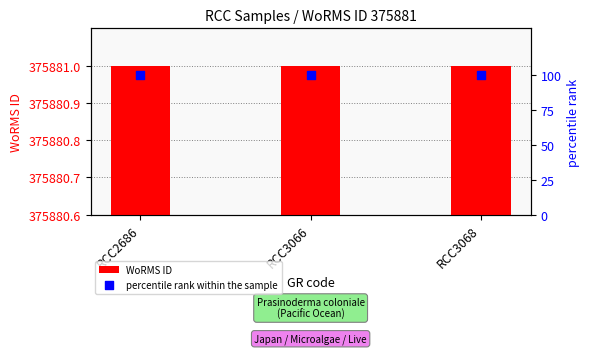

Which series has the largest total across all categories?

WoRMS ID